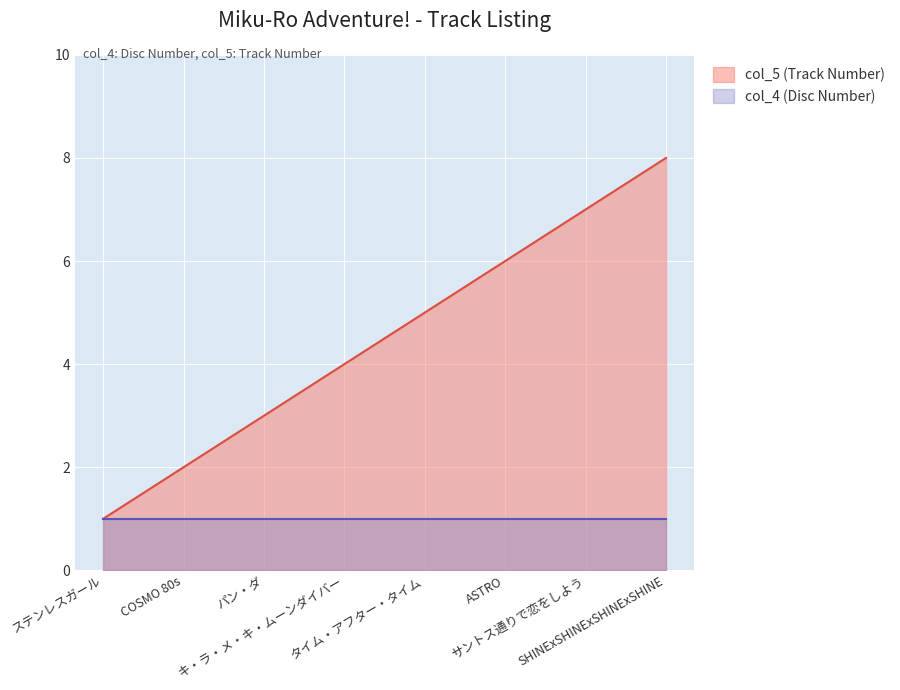

The value at パン・ダ is 3. True or false?

True